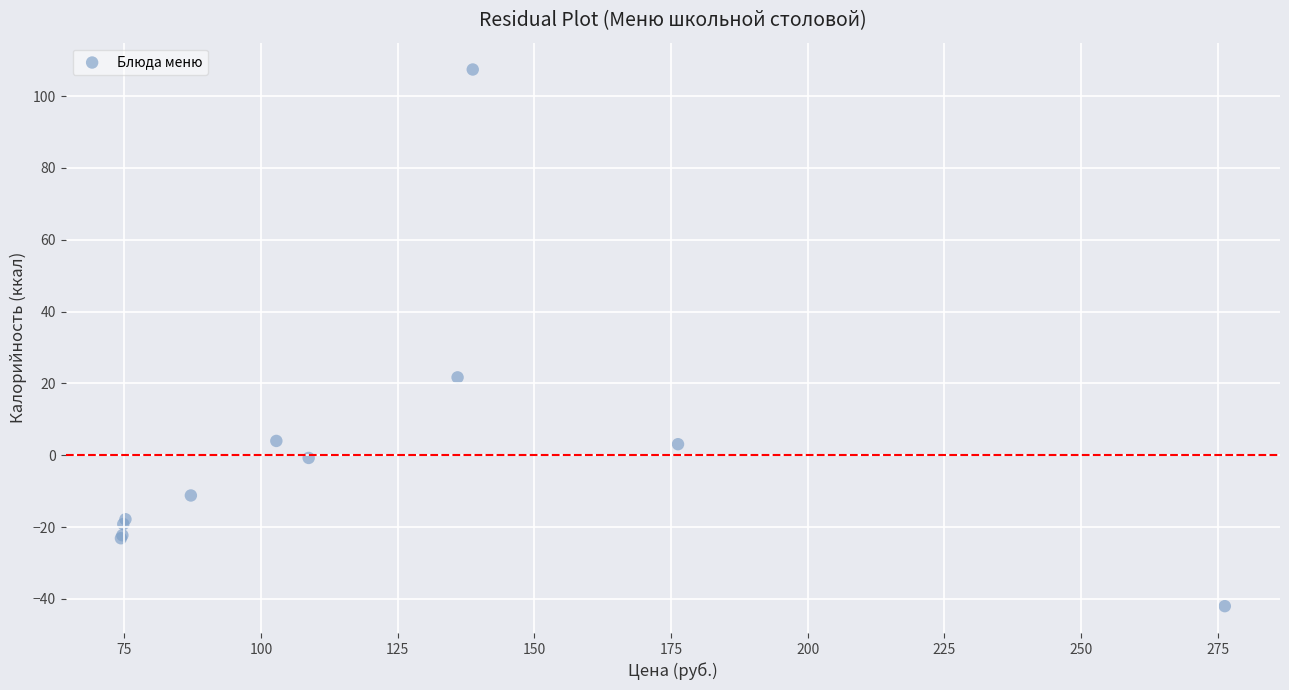

What Y value in the scatter plot is closest to 32?

21.7